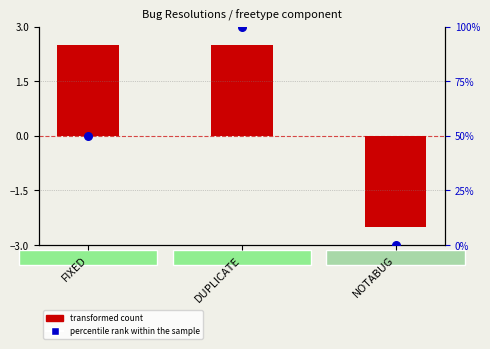

Is the value of percentile rank within the sample at FIXED greater than the value of transformed count at FIXED?

Yes